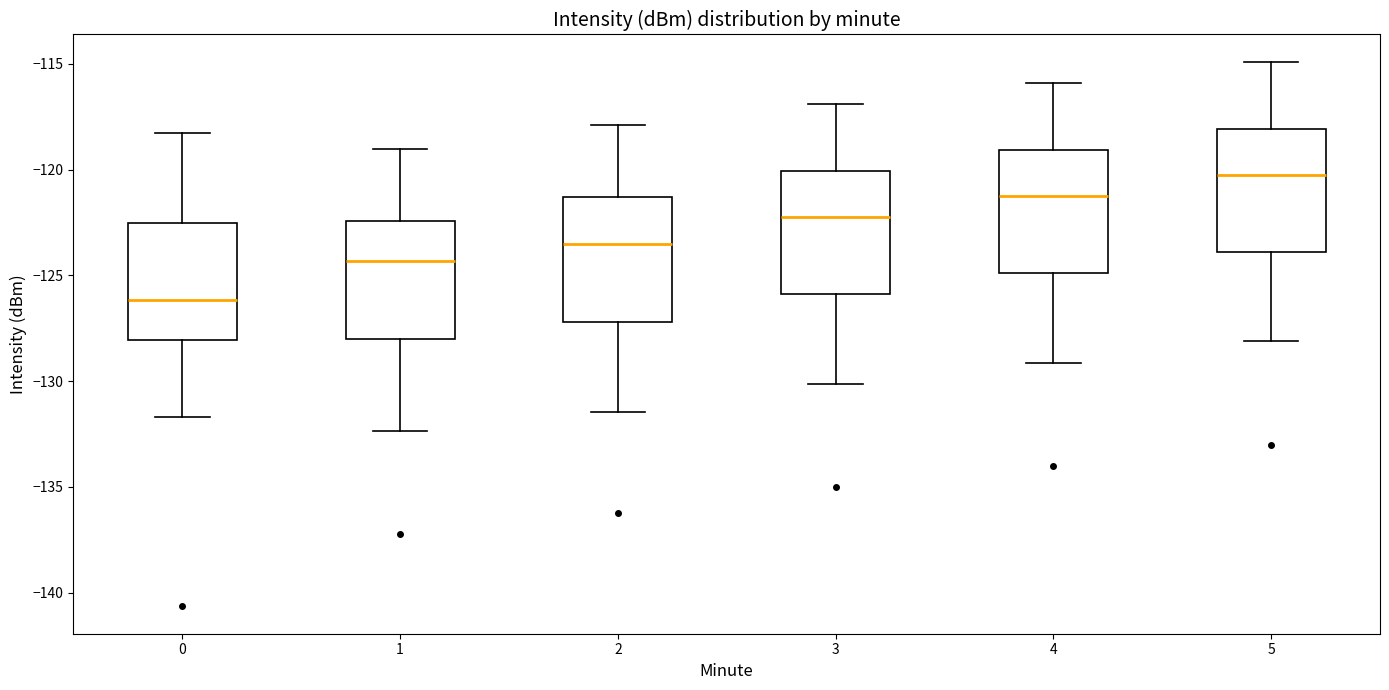

Which box's median line is the lowest?

0